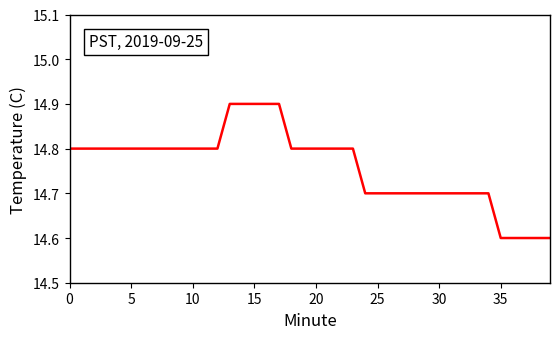

What is the smallest value displayed?

14.6